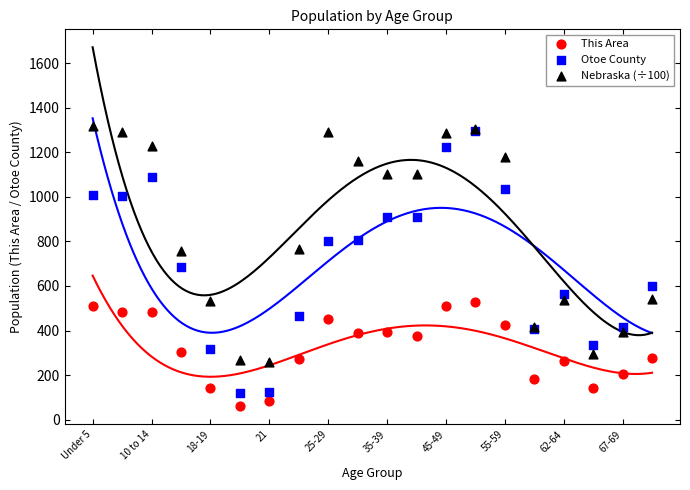

In the Otoe County series, what Y value is closest to 707?

687.0